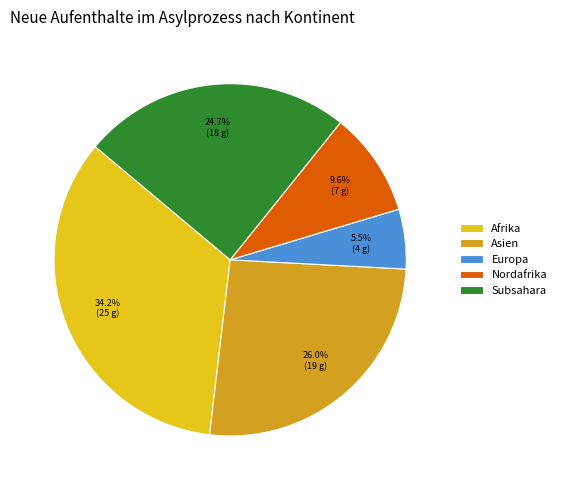

Count the number of slices in the pie.

5